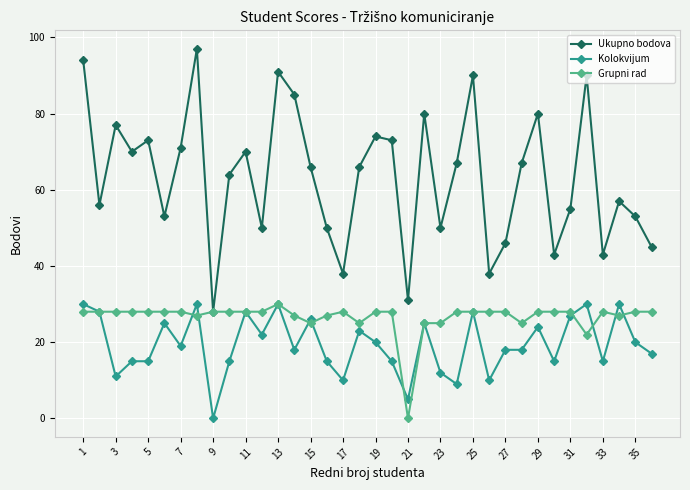

Which series has the largest total across all categories?

Ukupno bodova